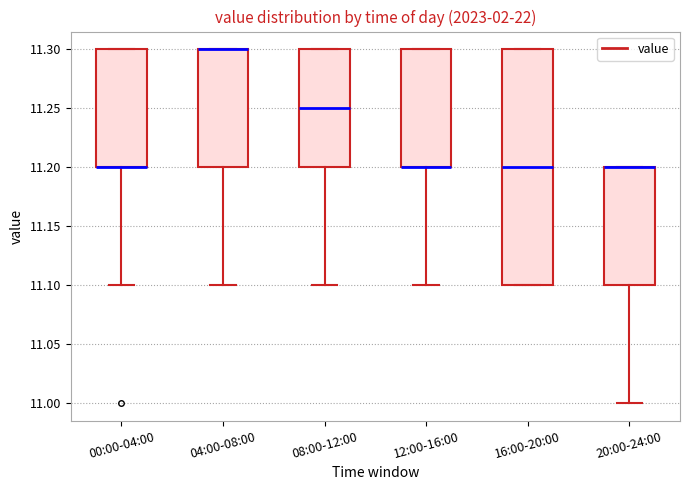

Reading left to right, read every box against the y-axis: the position of its median line, the range the box covers, and the ends of its whiskers. The values are not printed on the chart, so give them approximately, as read against the axis.

00:00-04:00: median 11.20 (drawn on the box's lower edge), box 11.20 to 11.30, whiskers 11.10 to 11.30
04:00-08:00: median 11.30 (drawn on the box's upper edge), box 11.20 to 11.30, whiskers 11.10 to 11.30
08:00-12:00: median 11.25, box 11.20 to 11.30, whiskers 11.10 to 11.30
12:00-16:00: median 11.20 (drawn on the box's lower edge), box 11.20 to 11.30, whiskers 11.10 to 11.30
16:00-20:00: median 11.20, box 11.10 to 11.30, whiskers 11.10 to 11.30
20:00-24:00: median 11.20 (drawn on the box's upper edge), box 11.10 to 11.20, whiskers 11.00 to 11.20